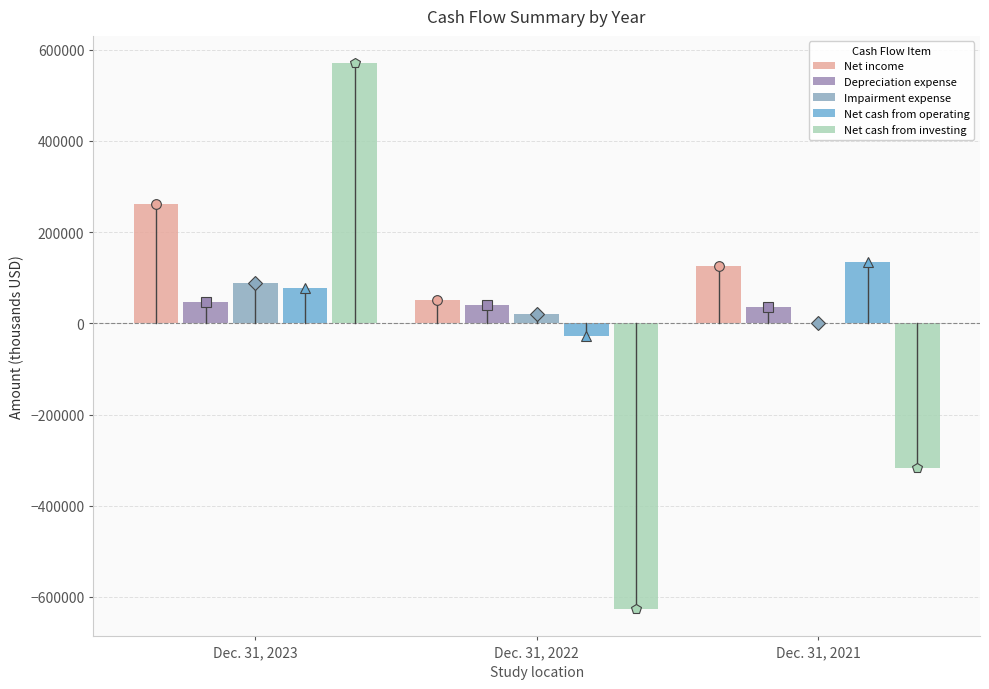

How many values in Net cash from investing are above zero?

1